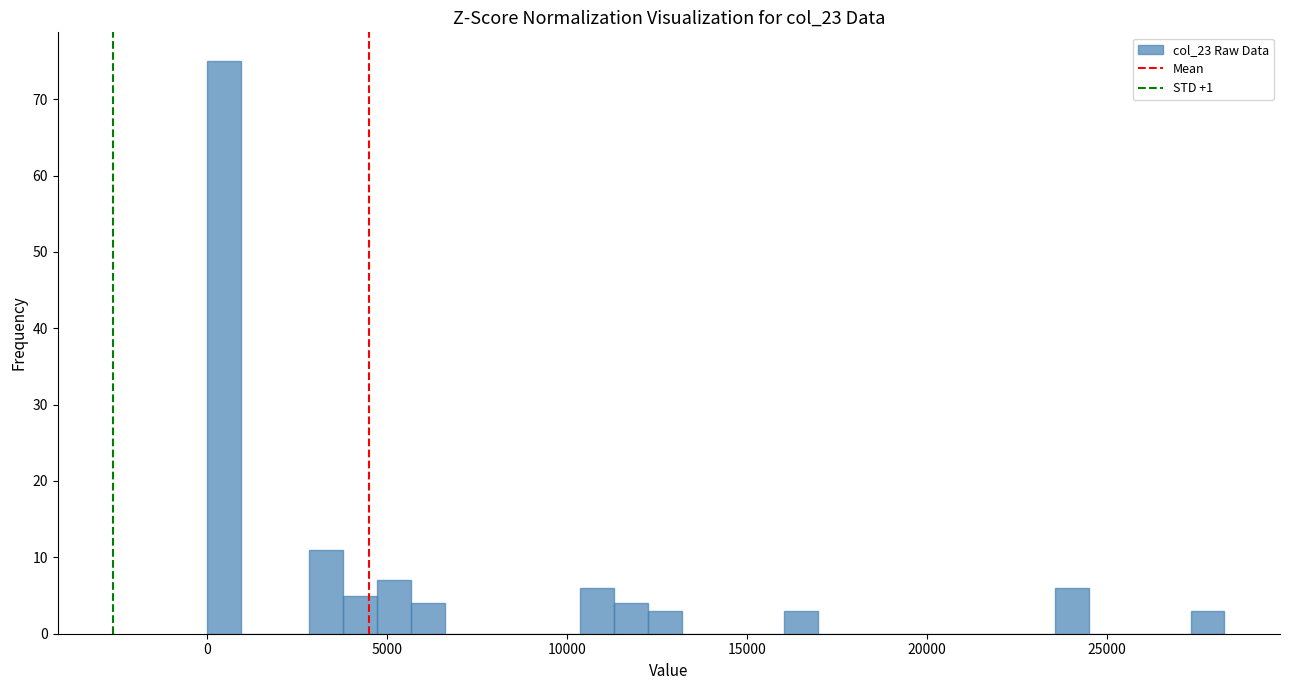

Around what value on the x-axis is the tallest bar? Give the approximate position of its centre, as read against the axis.

500